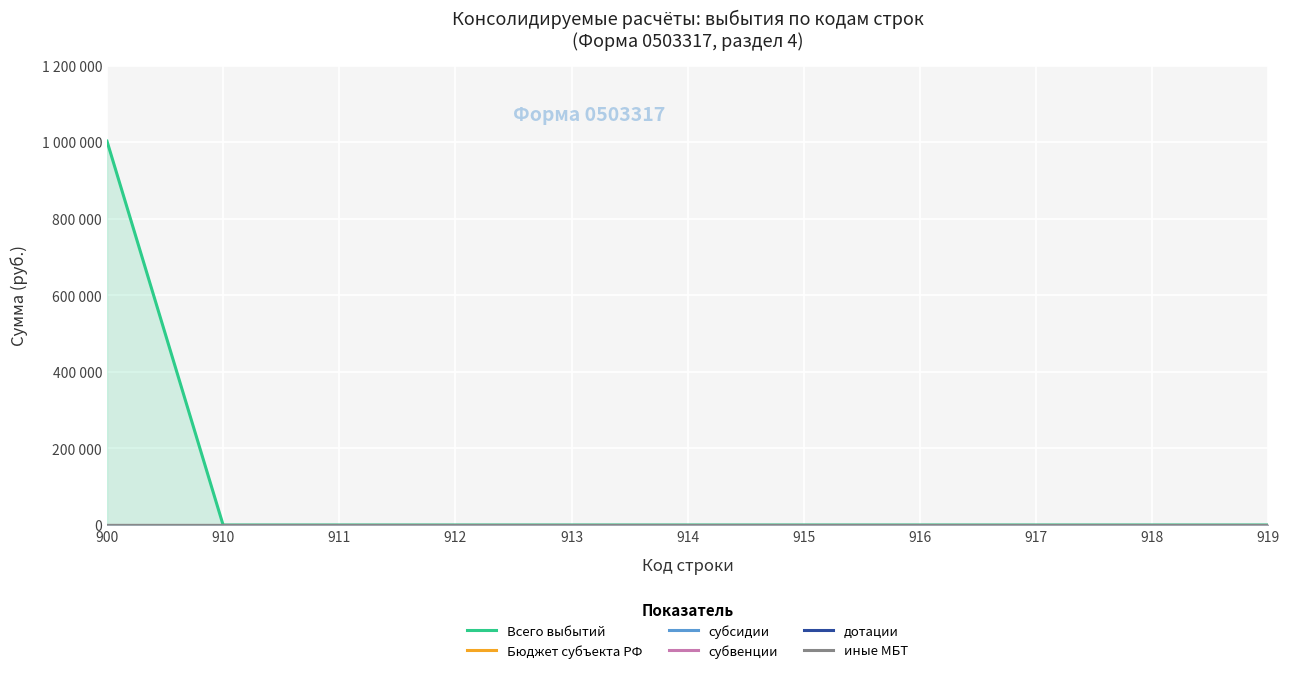

Which series has the largest total across all categories?

Всего выбытий